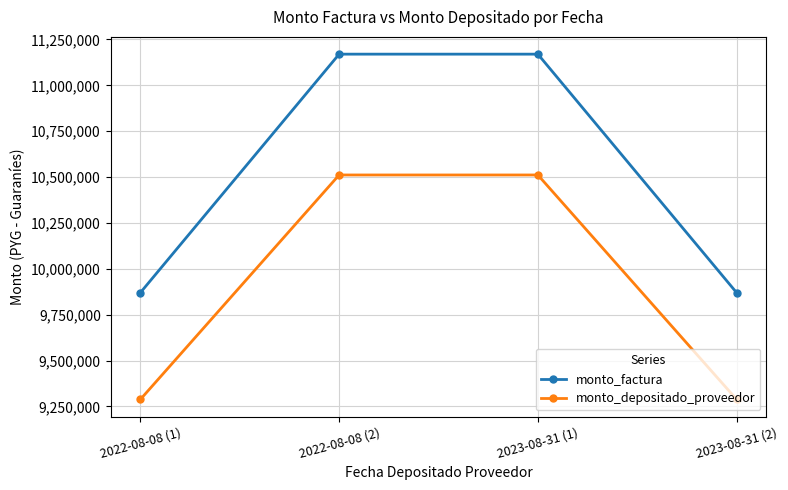

List the series in order of their peak value, lowest first.

monto_depositado_proveedor, monto_factura